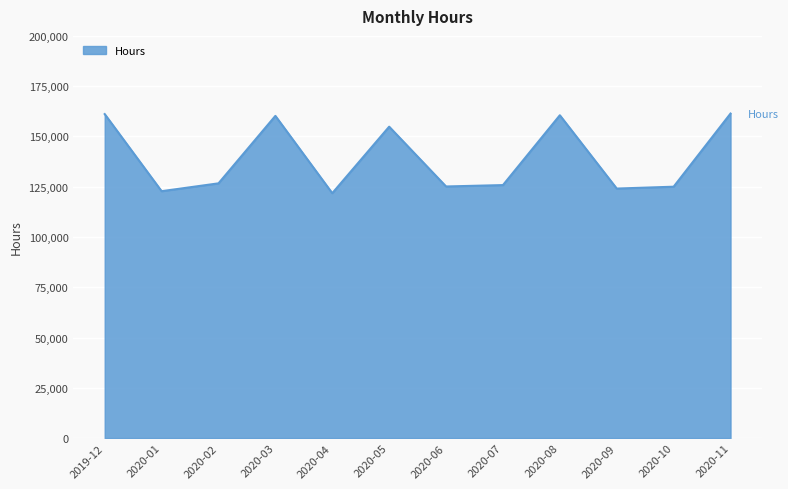

Which has a higher value, 2020-01 or 2020-11?

2020-11